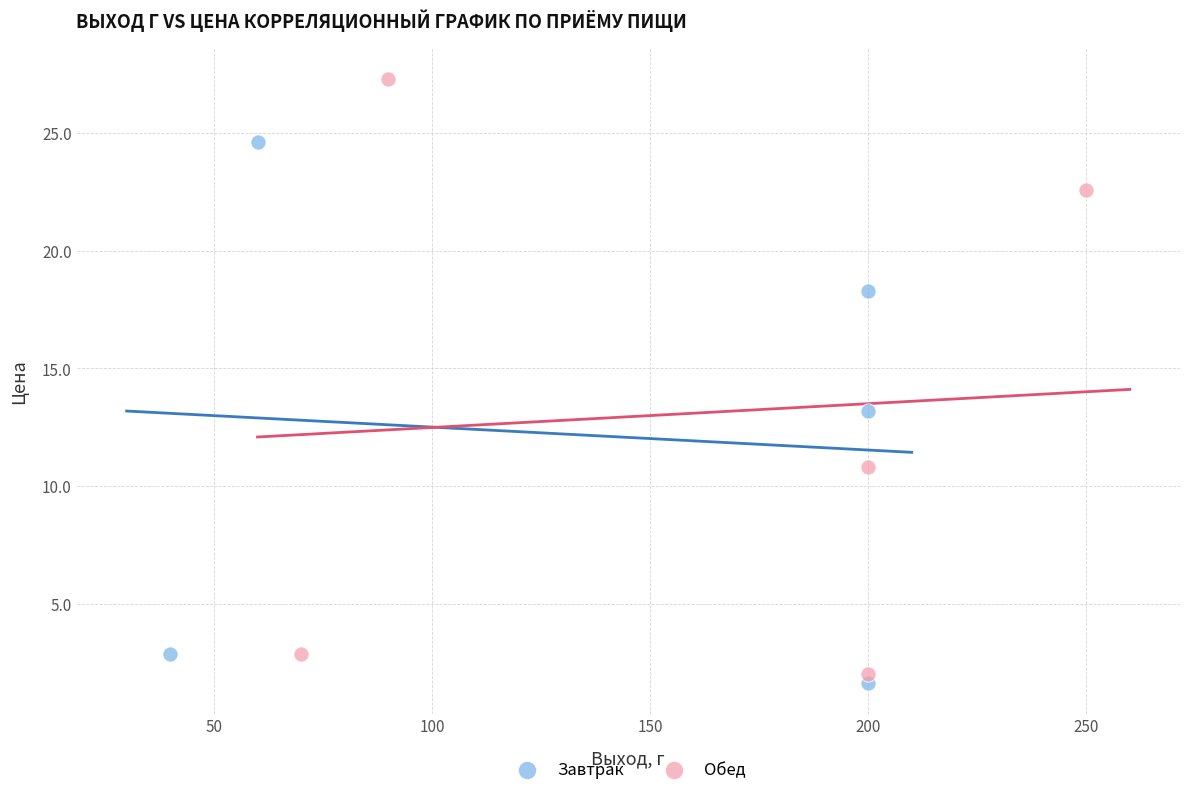

Which series has the widest spread of Y values?

Обед